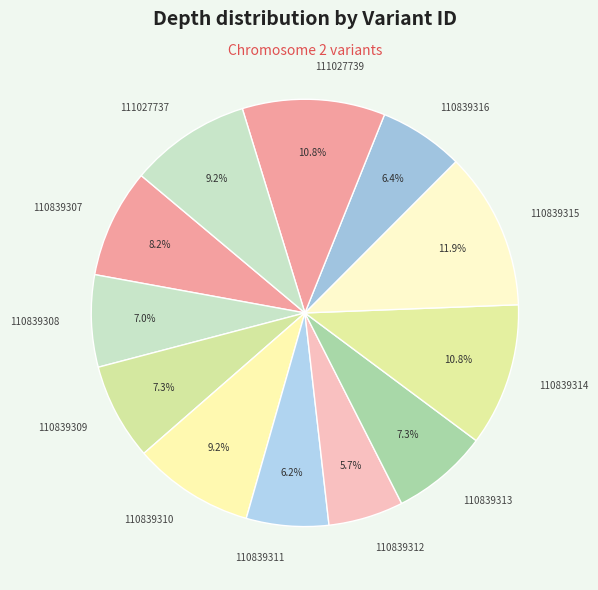

Is 111027737 the majority of the pie?

No